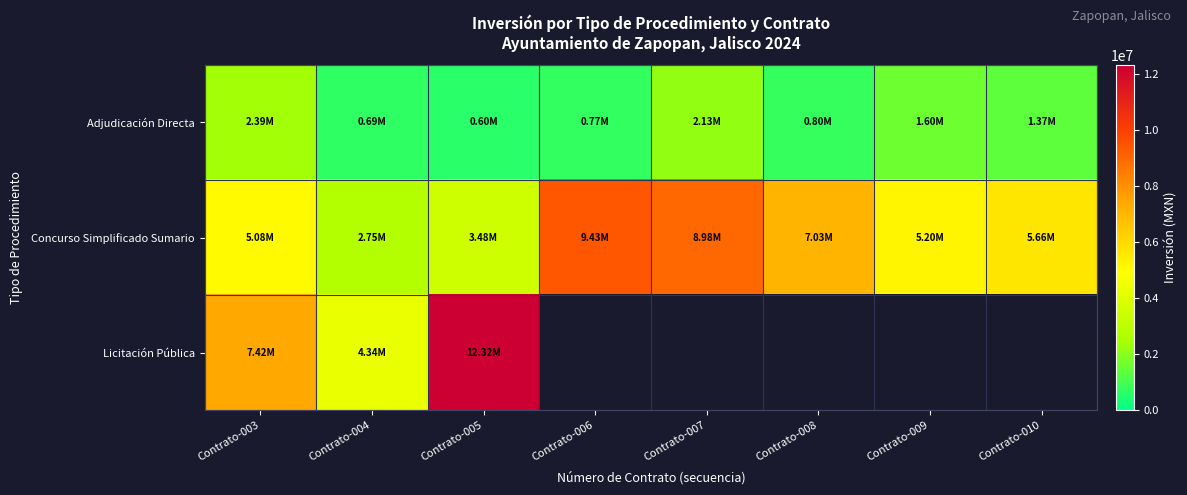

Which has a higher value, Contrato-009 or Contrato-008?

Contrato-009